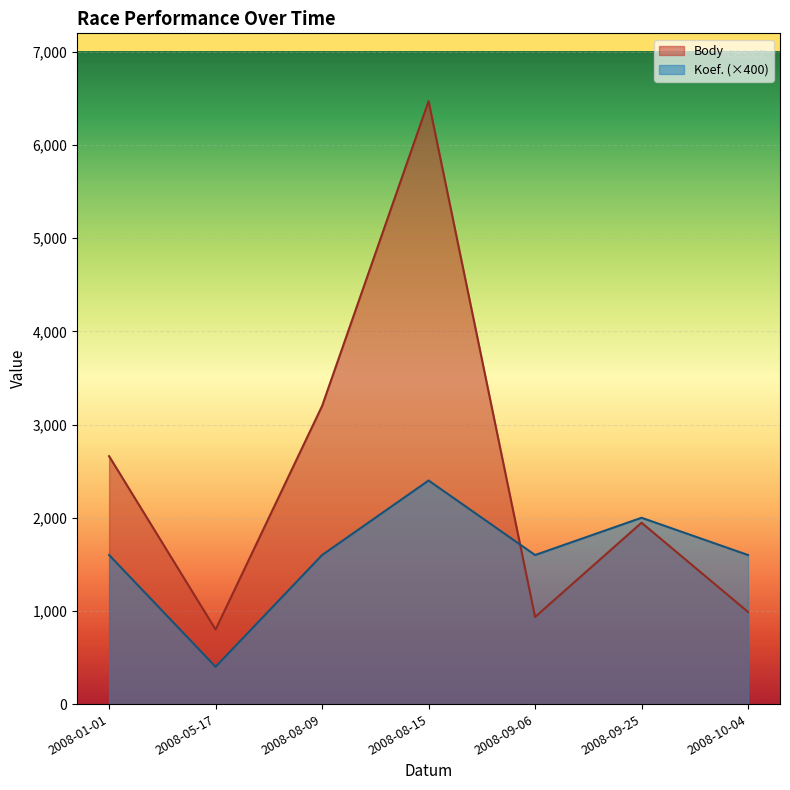

Is the value of Koef. at 2008-08-15 greater than the value of Body at 2008-08-09?

No